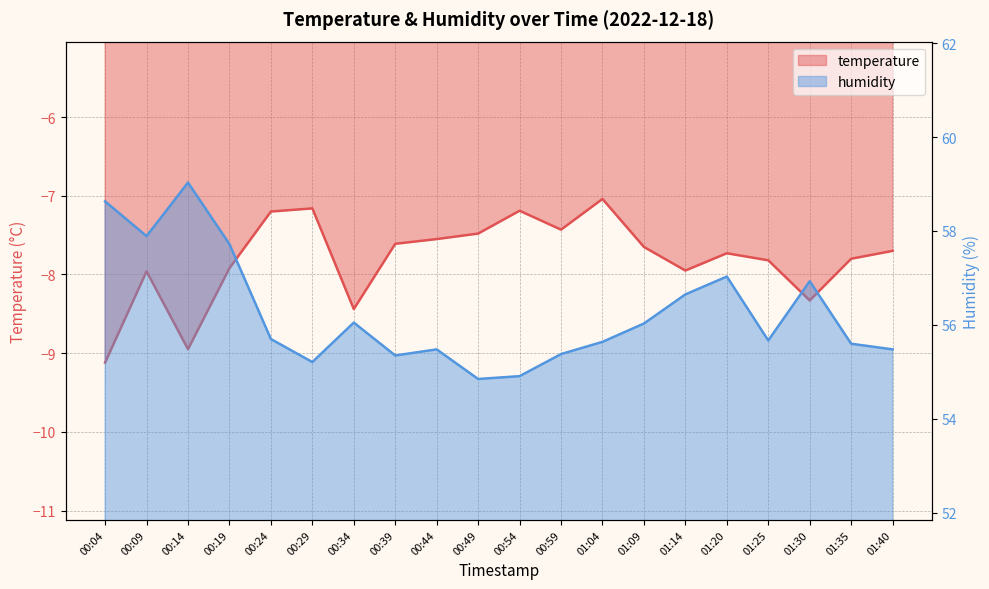

What is the spread (max minus min) of values at 00:29?

62.4